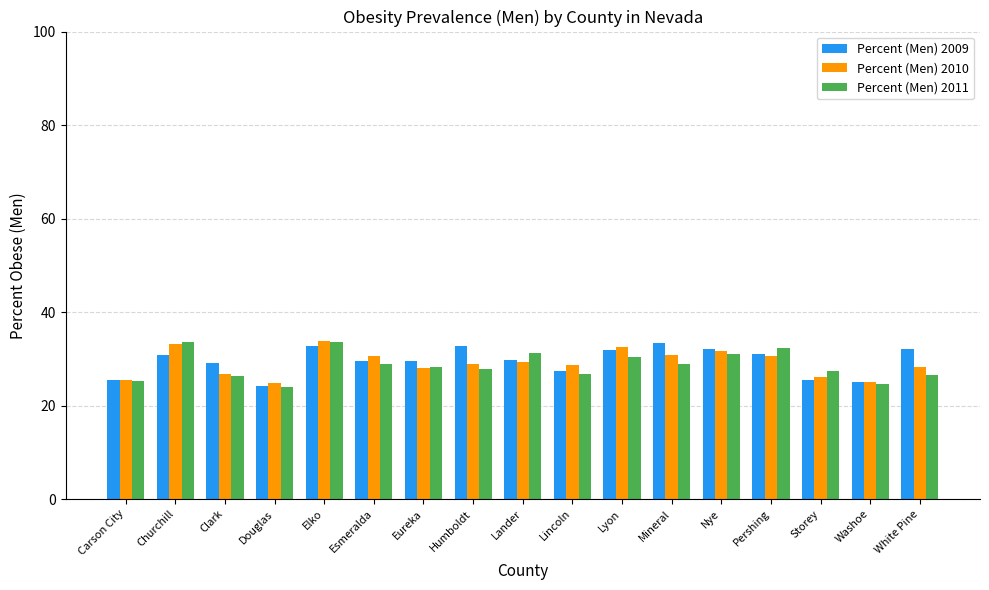

How many bars are there in each group?

3